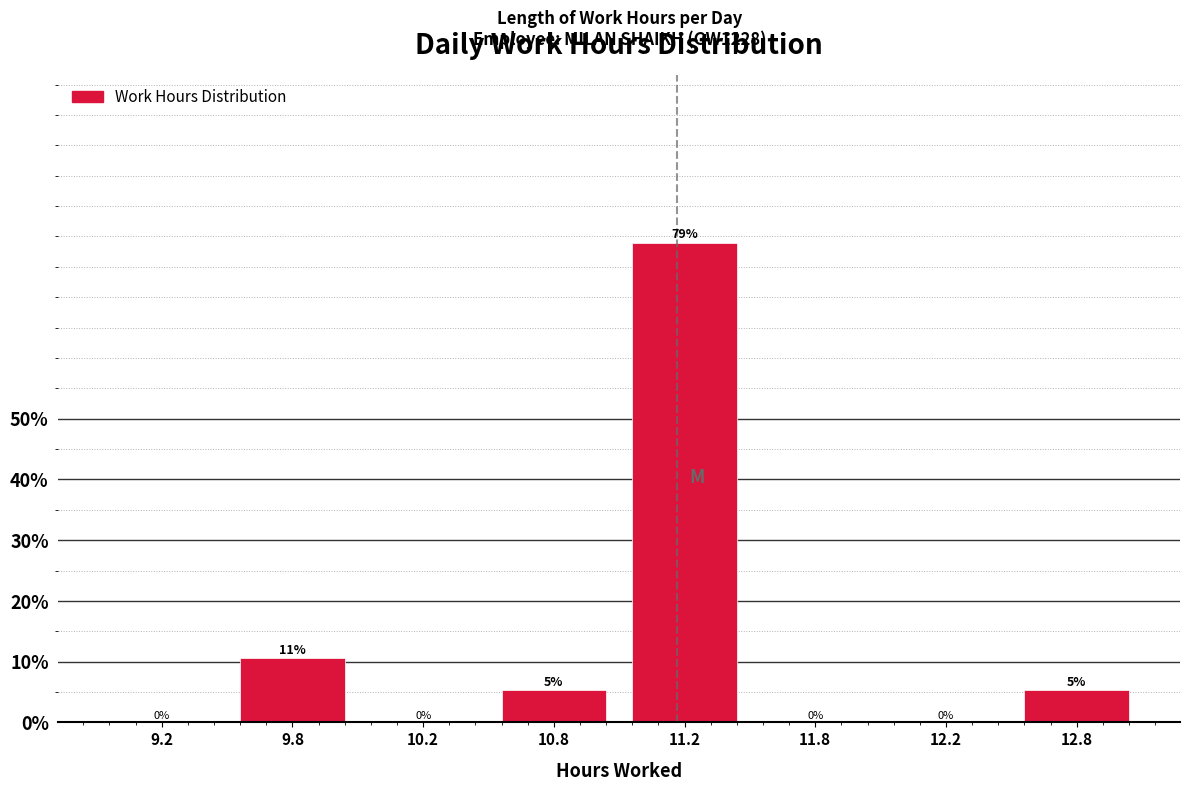

True or false: the data shows -32.0 at 11.8.

False